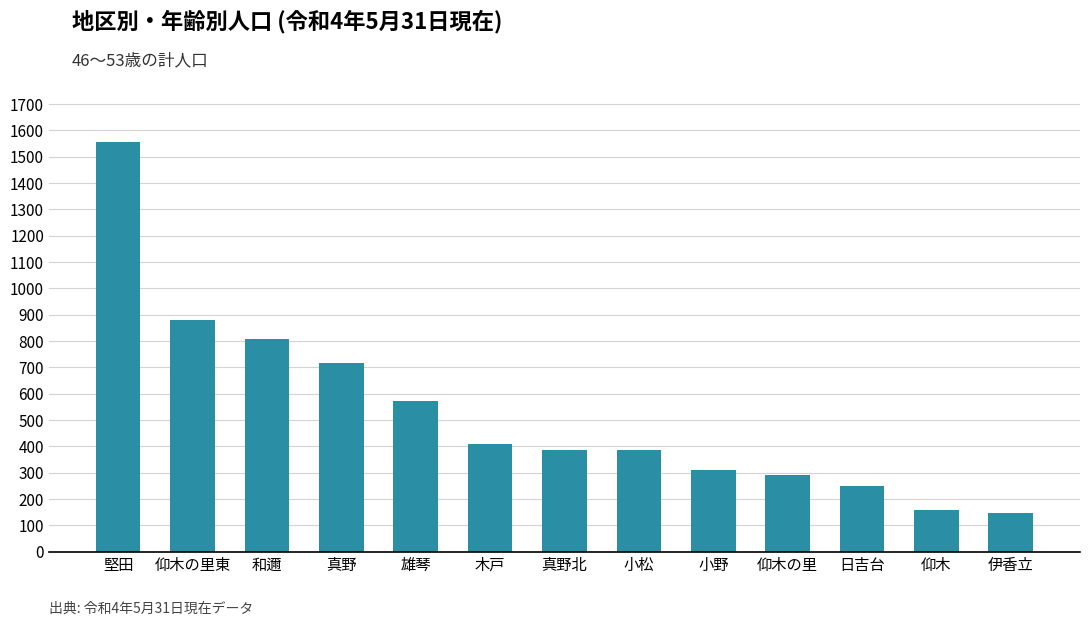

Is it true that the value at 小松 is 385?

True